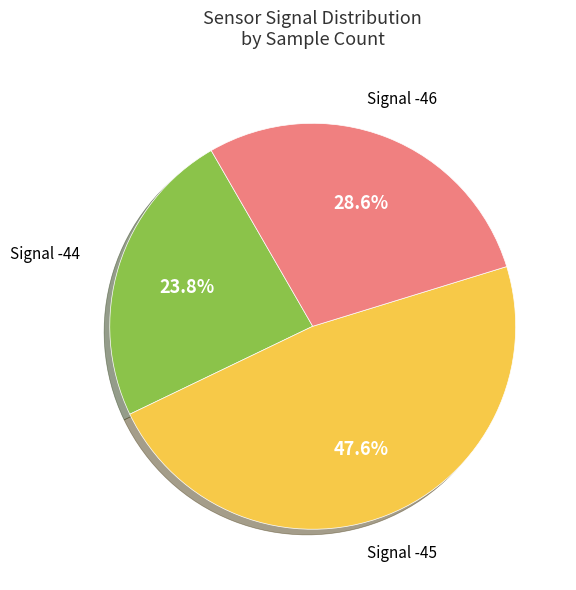

Is there a majority slice in this chart?

No